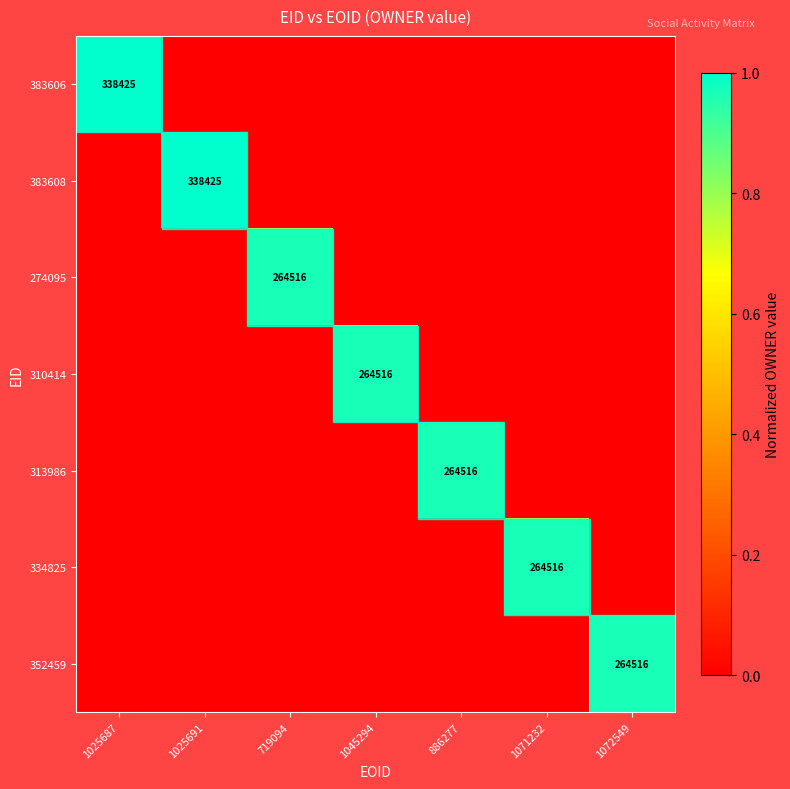

Is it true that 383608 equals 338425 at 1025691?

True